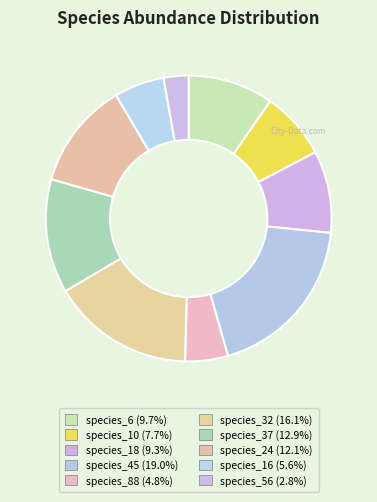

What portion of the pie excludes species_18?

90.7%